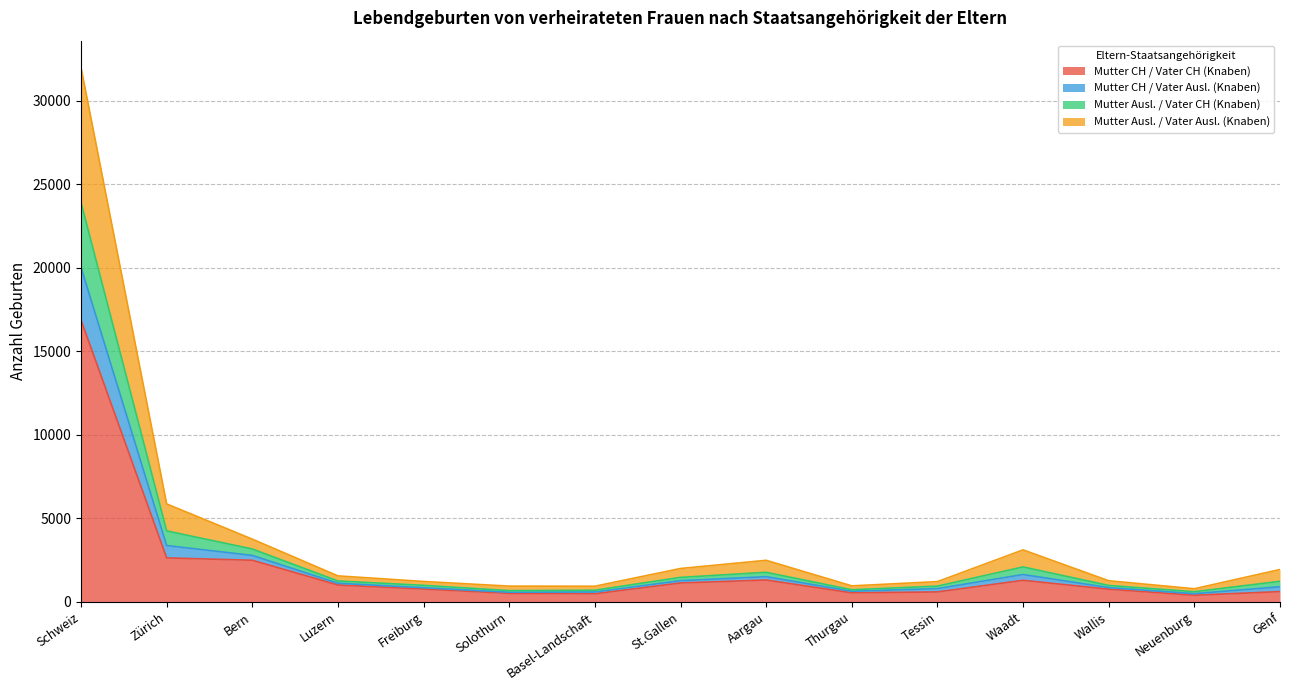

The value of Mutter CH / Vater CH (Knaben) at Jura is 81. True or false?

False